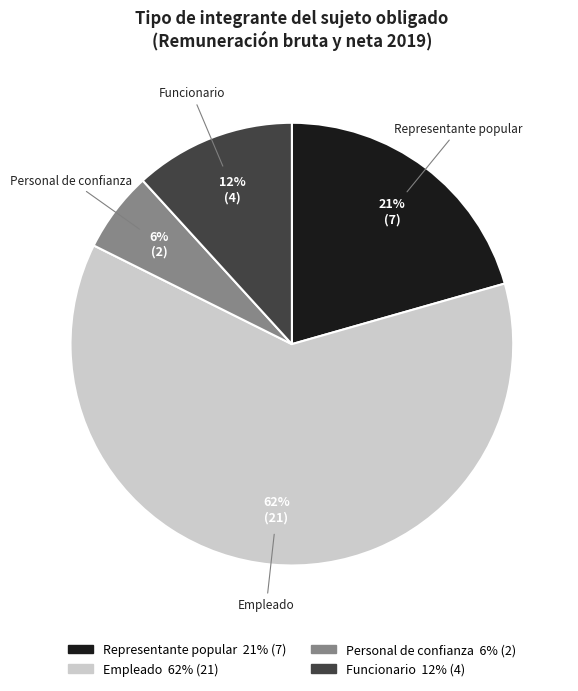

What percentage is the Funcionario slice, to the nearest percent?

12%